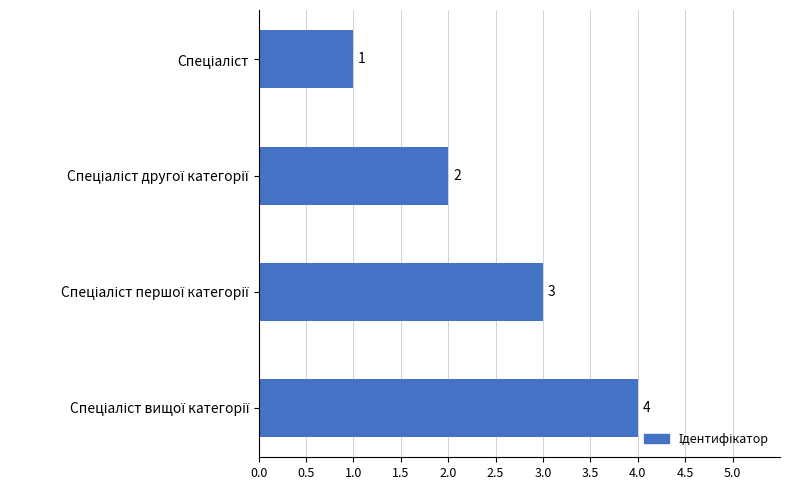

What is the difference between the maximum and minimum values?

3